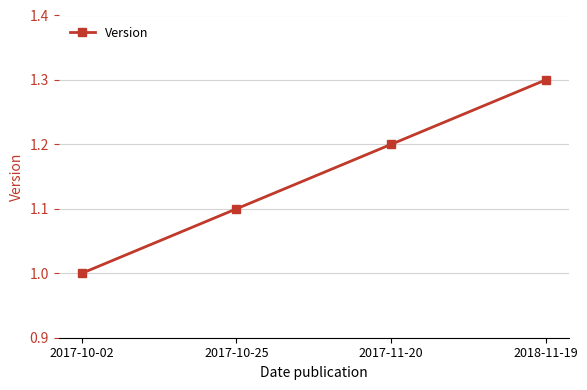

What is the change in value from 2017-10-25 to 2017-11-20?

+0.1